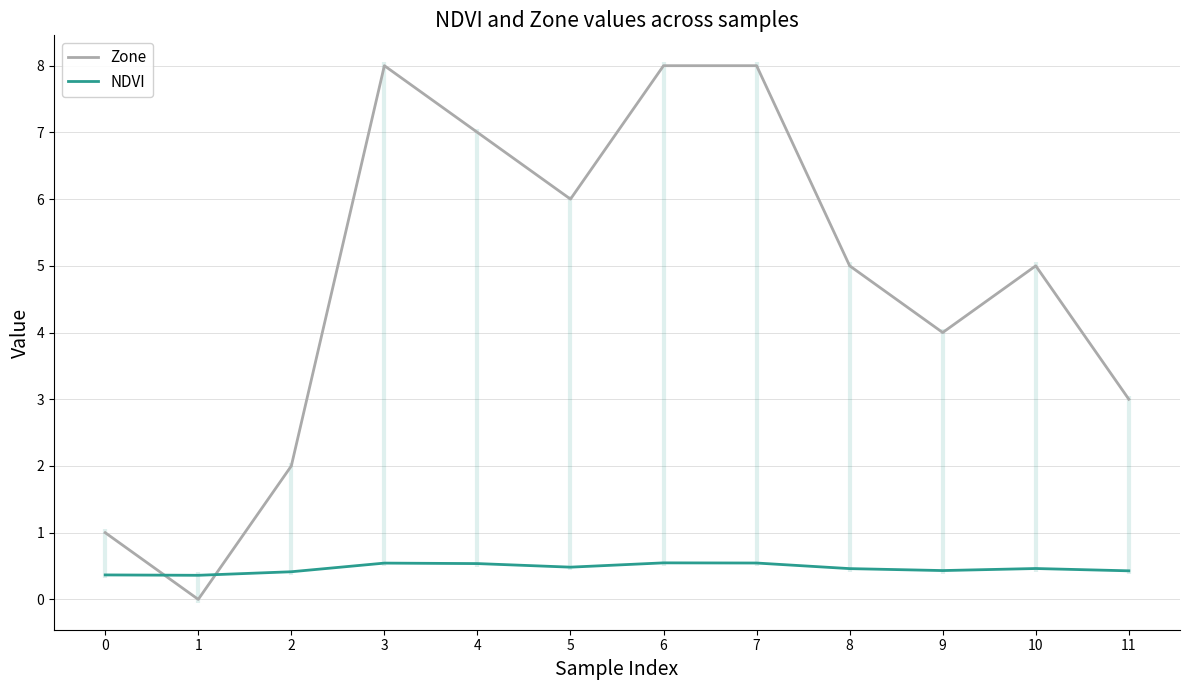

What is the difference between the highest and lowest values at 11?

2.6